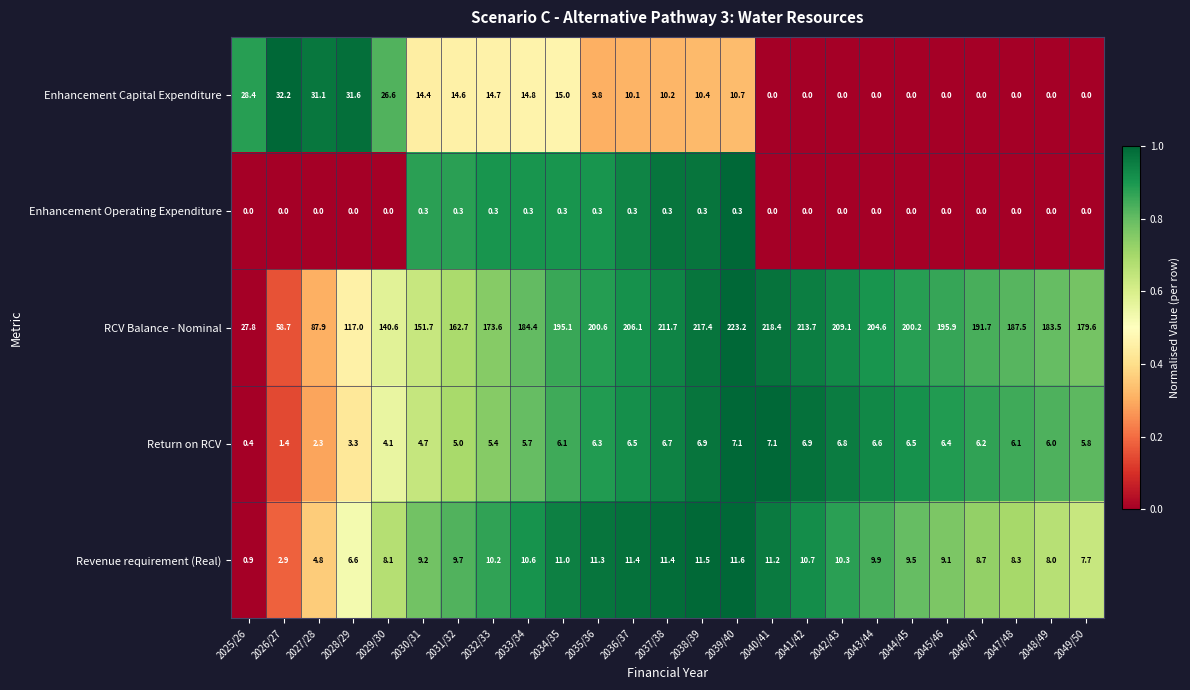

Which series has the widest spread of values?

RCV Balance - Nominal